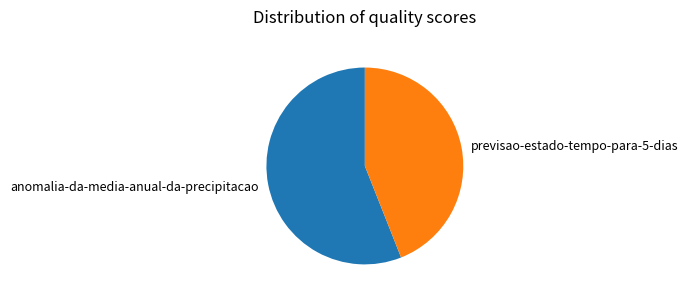

Does previsao-estado-tempo-para-5-dias represent more than half of the total?

No